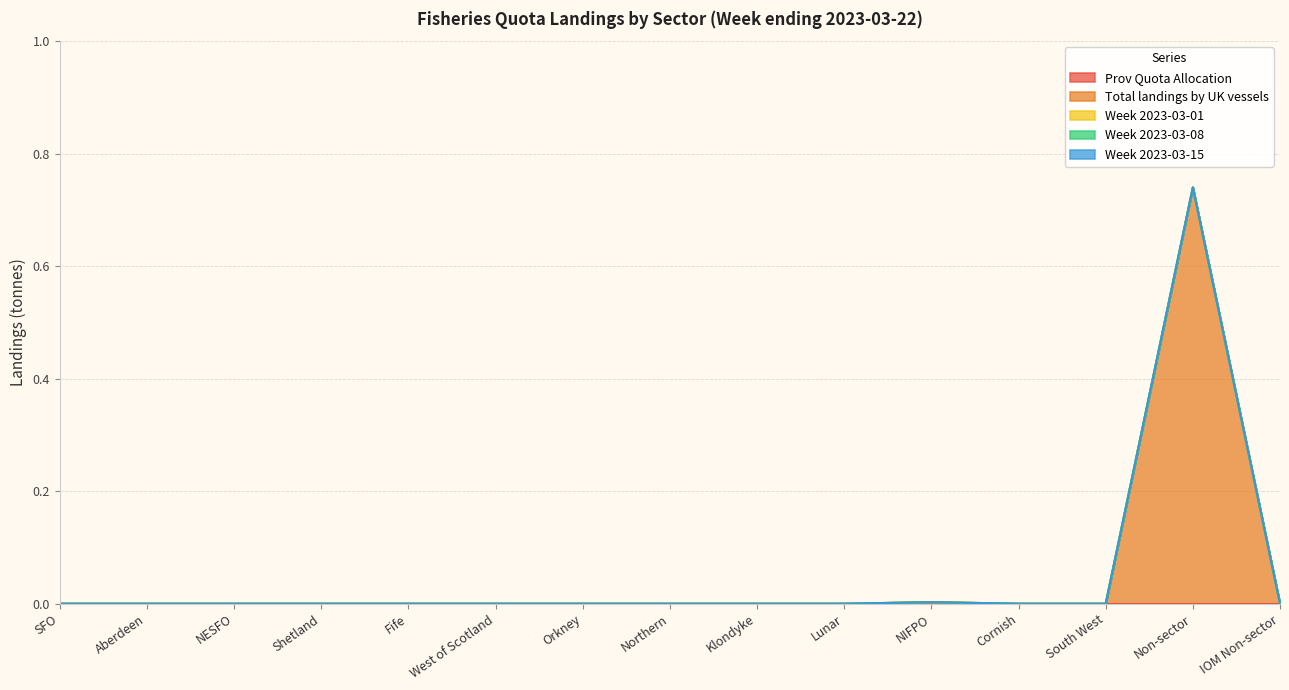

What is the total value across all series at Non-sector?

0.7